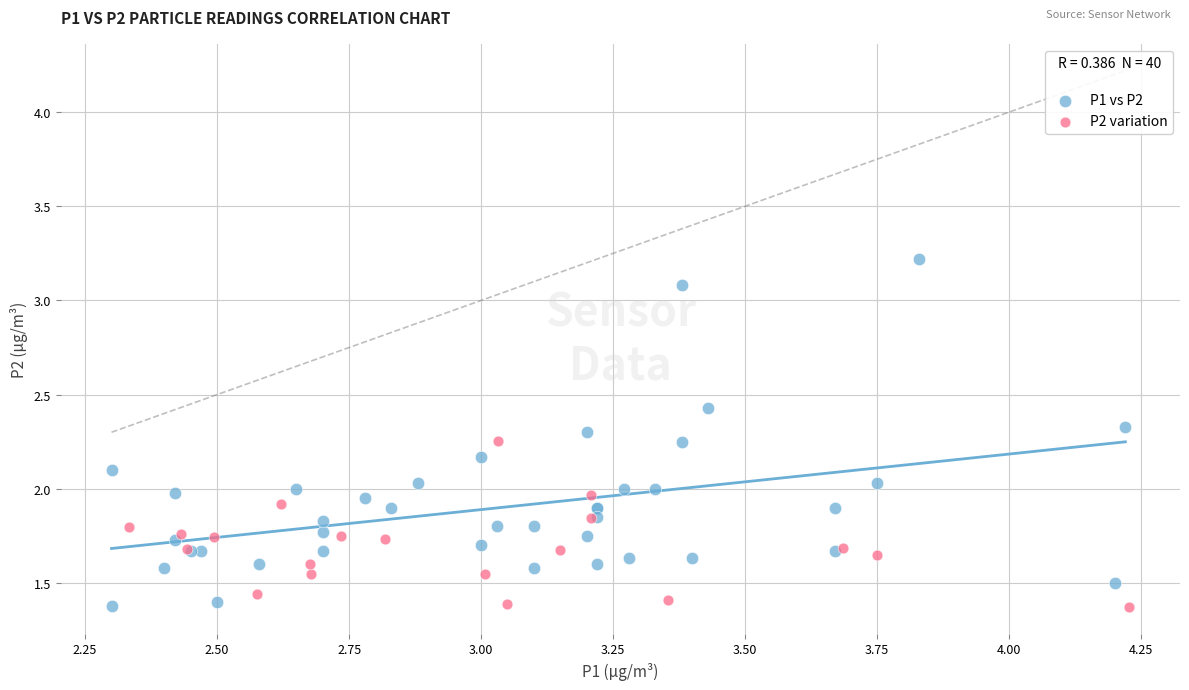

Which series has the largest Y range (max minus min)?

P1 vs P2